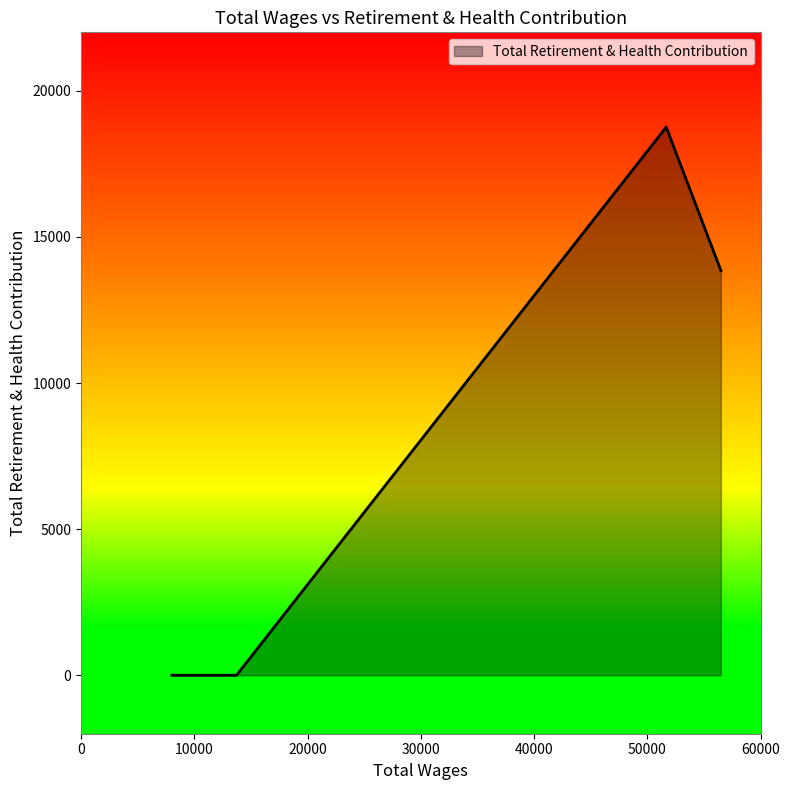

What is the difference between the maximum and second lowest values?

18756